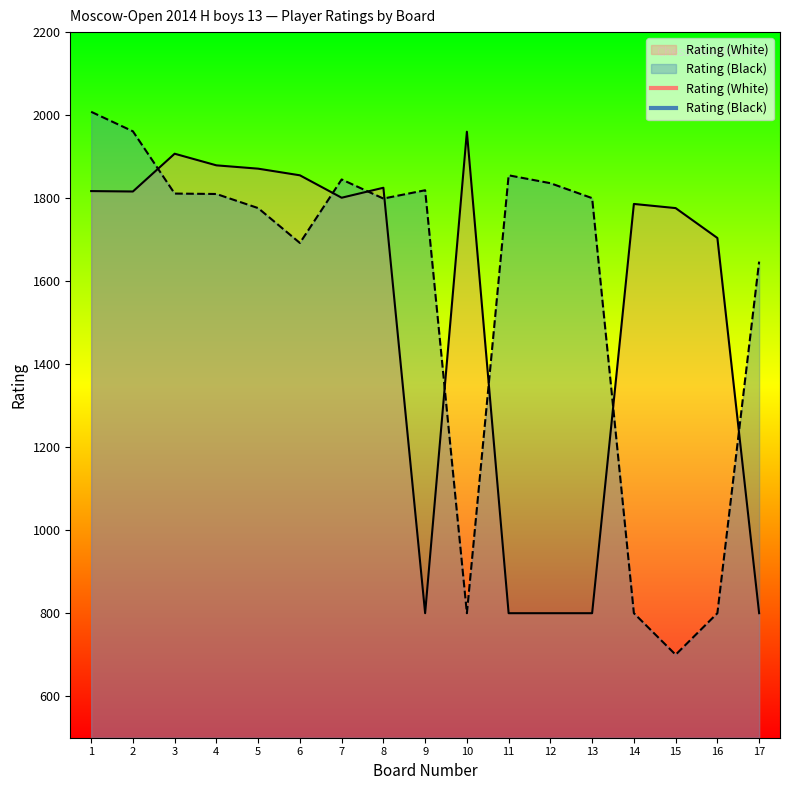

The value of Rating (White) at 1 is 398. True or false?

False